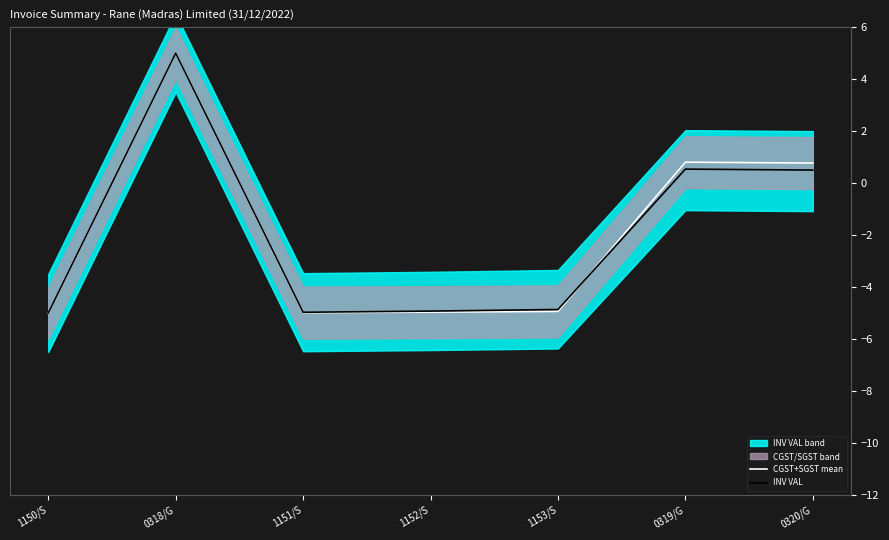

How many times do INV VAL and CGST+SGST mean cross each other?

1